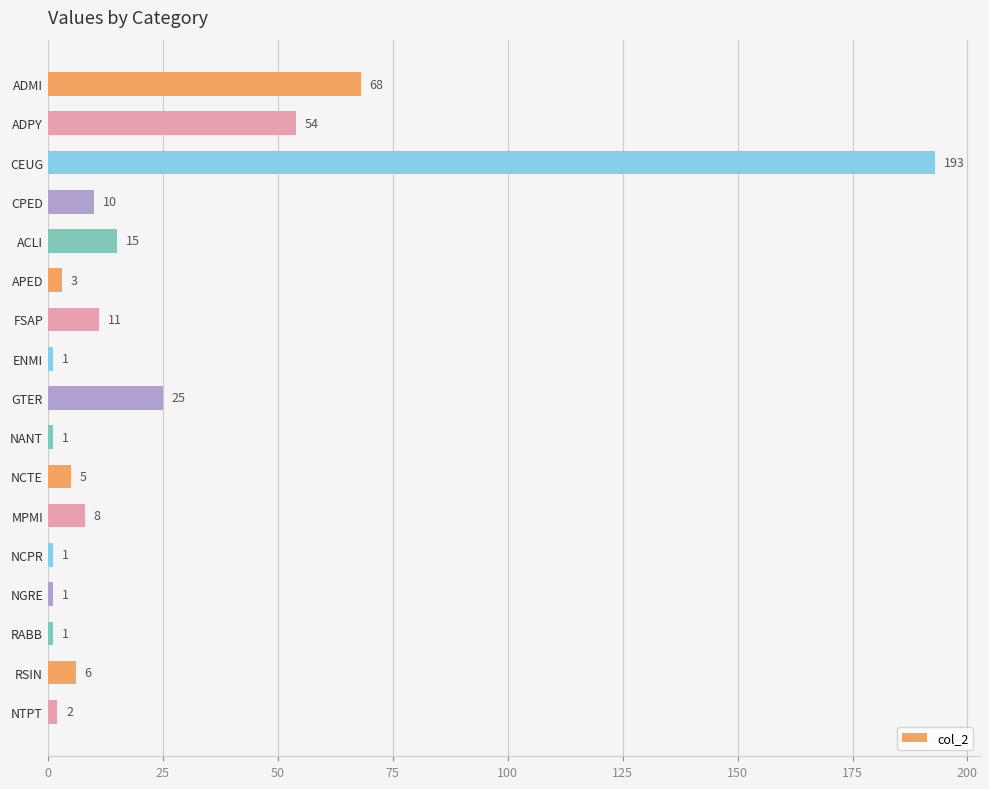

True or false: the data shows 5 at NCTE.

True